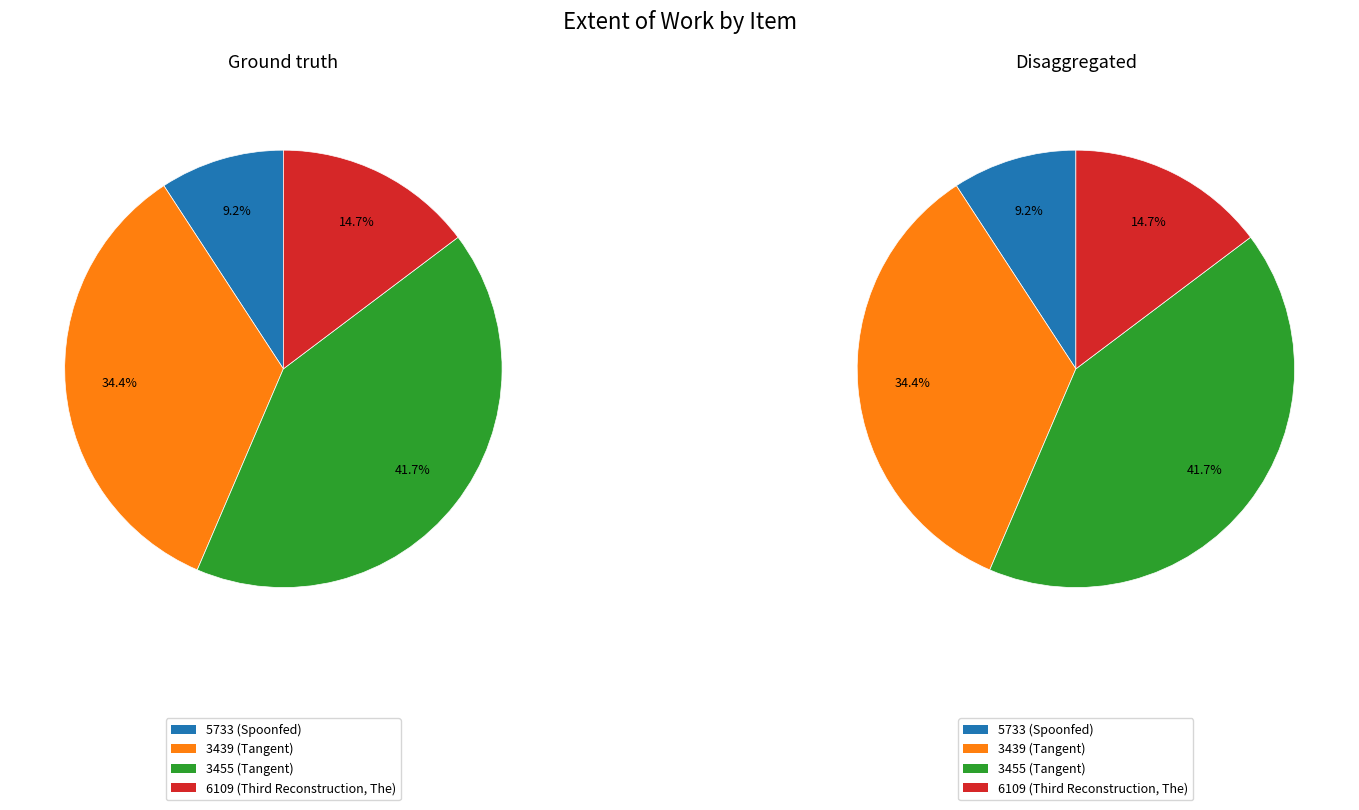

Which category has the biggest portion of the pie?

3455 (Tangent)